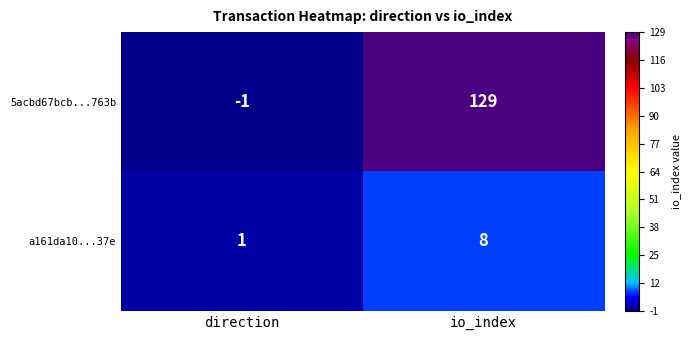

What is the total value across all series at io_index?

137